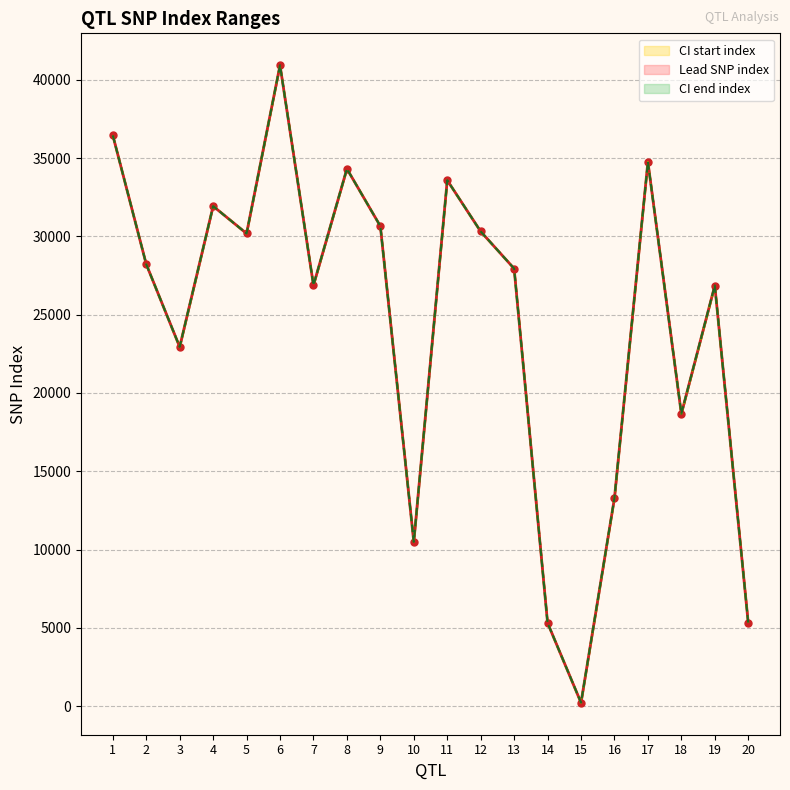

True or false: Lead SNP index and CI start index cross at least once.

False